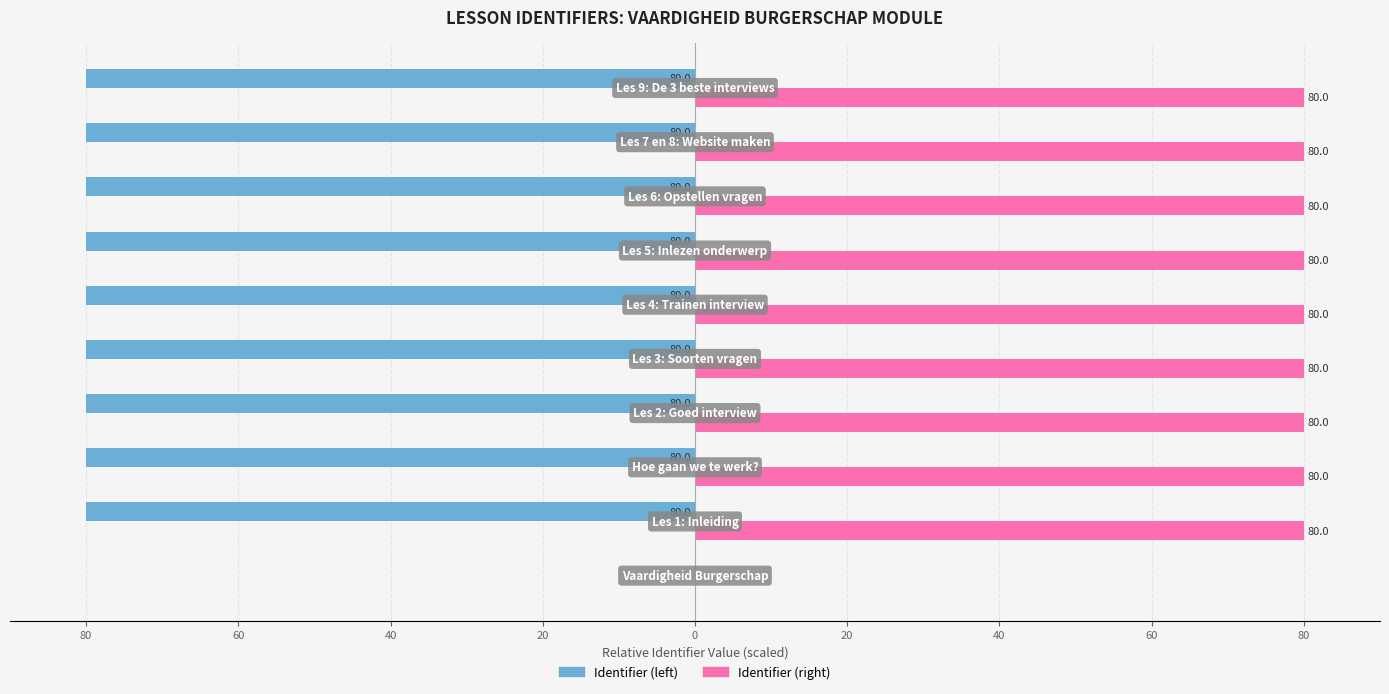

Which series has the widest spread of values?

Identifier (left)